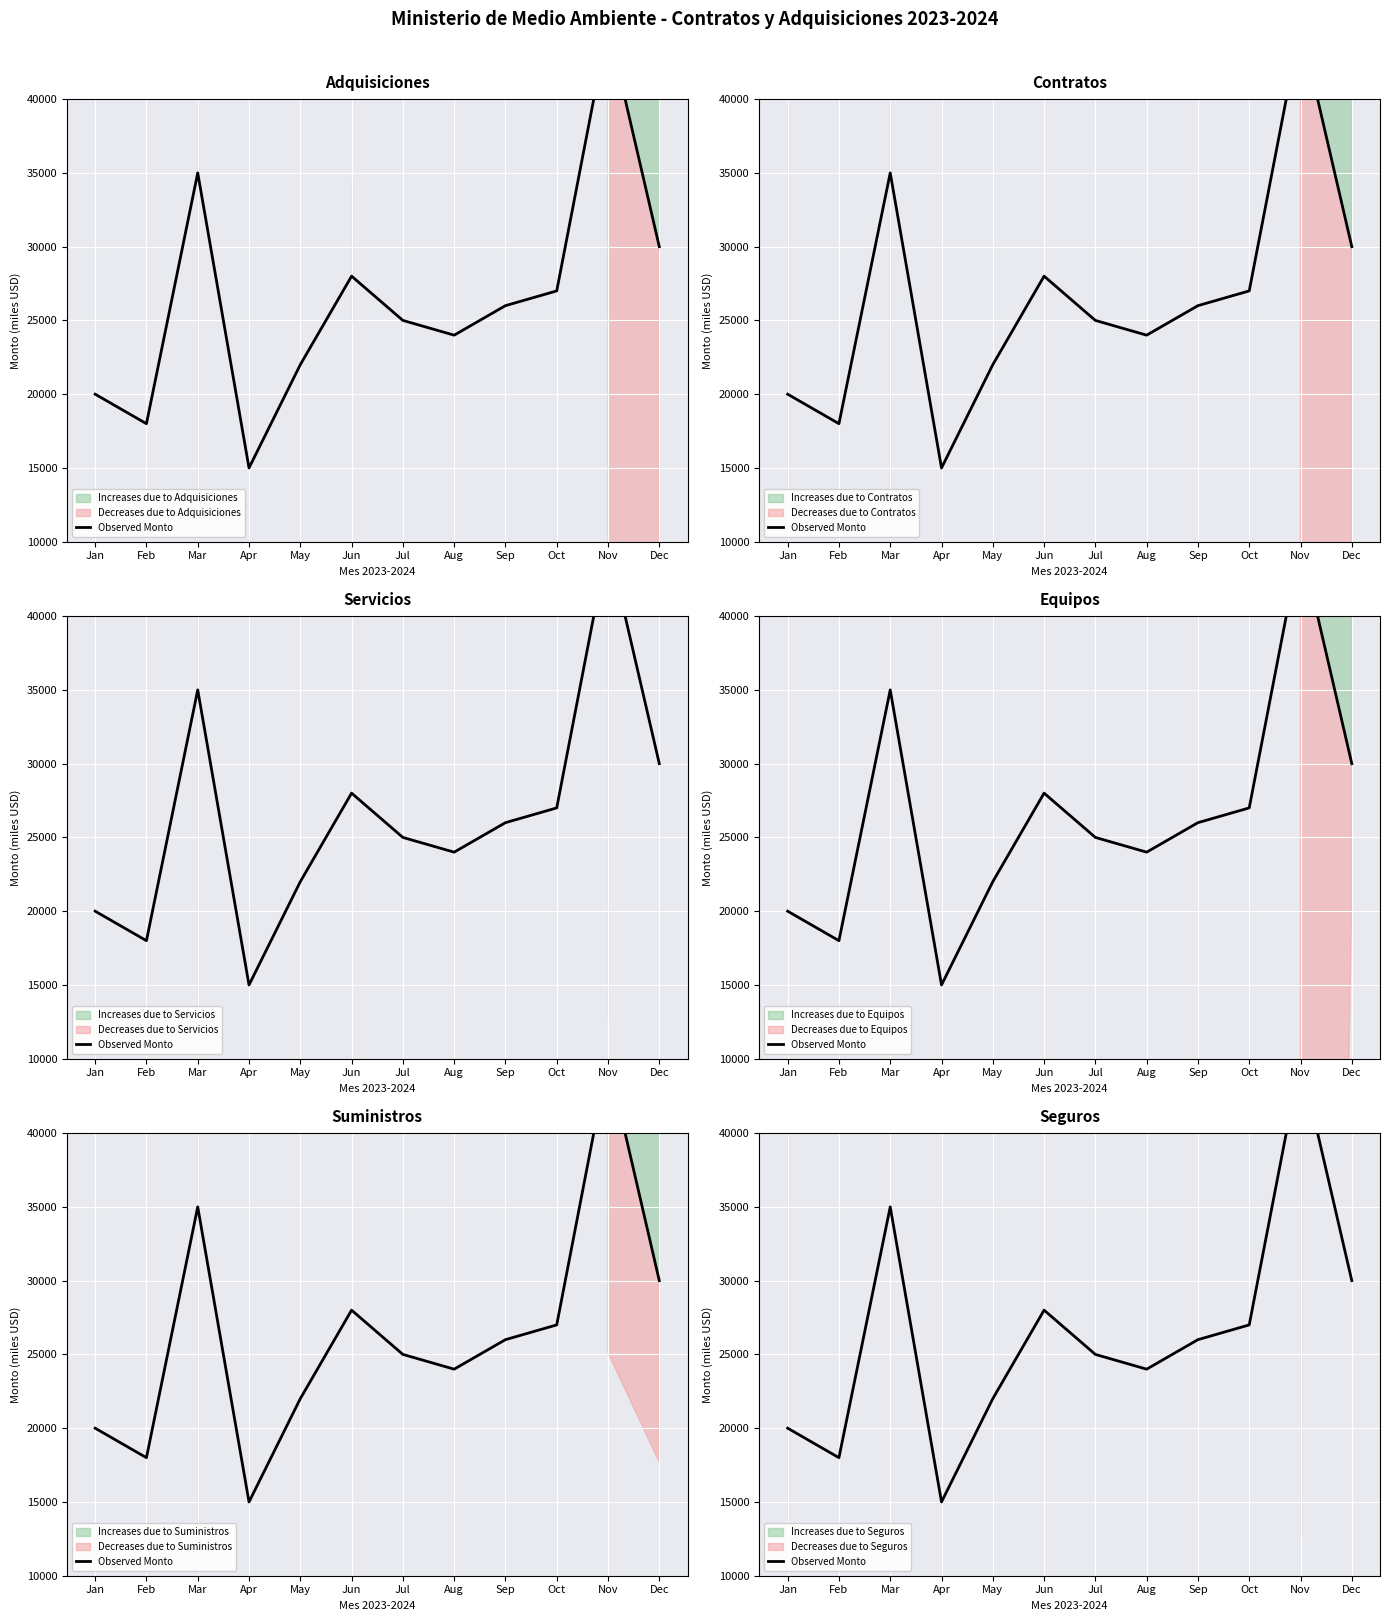

Rank the categories by value from highest to lowest.

Nov, Mar, Dec, Jun, Oct, Sep, Jul, Aug, May, Jan, Feb, Apr